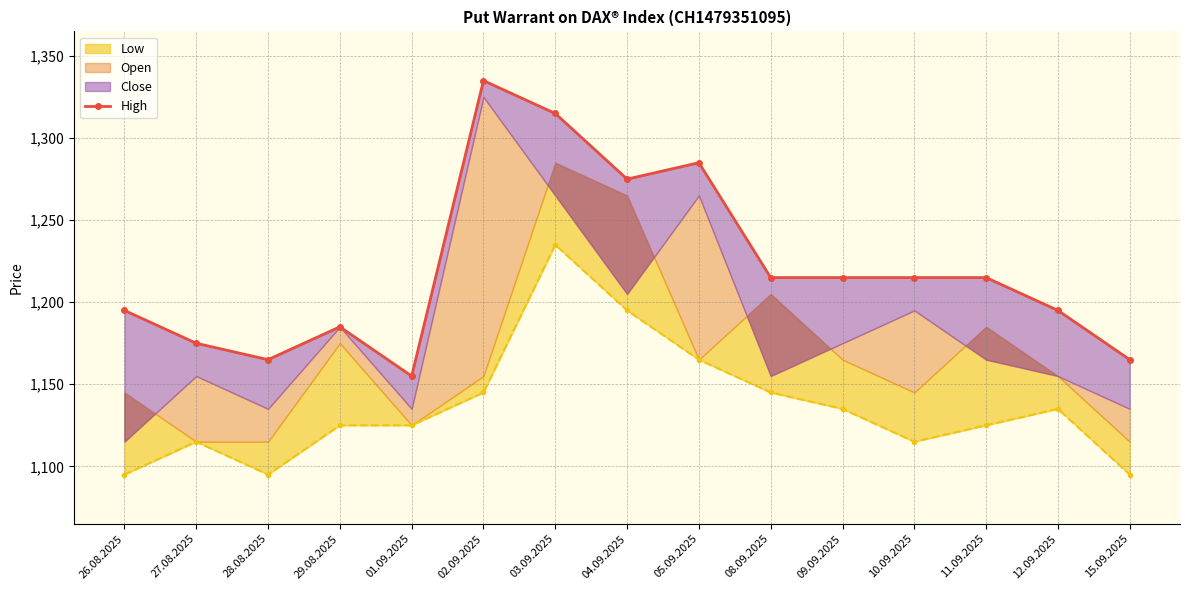

Reading left to right, extract all data points from this chart.

26.08.2025=1195	27.08.2025=1175	28.08.2025=1165	29.08.2025=1185	01.09.2025=1155	02.09.2025=1335	03.09.2025=1315	04.09.2025=1275	05.09.2025=1285	08.09.2025=1215	09.09.2025=1215	10.09.2025=1215	11.09.2025=1215	12.09.2025=1195	15.09.2025=1165